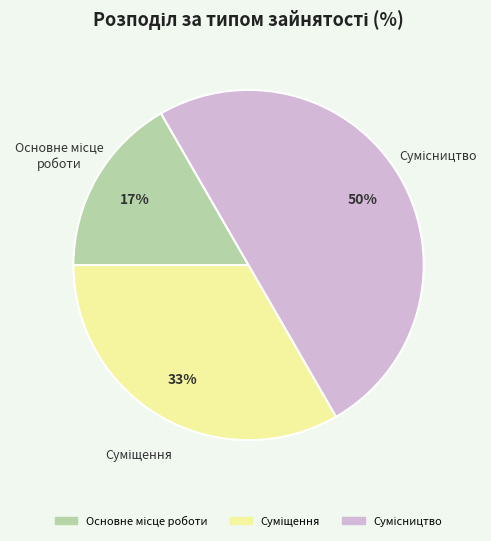

To the nearest percent, what is the difference between the largest and smallest slice percentages?

33%